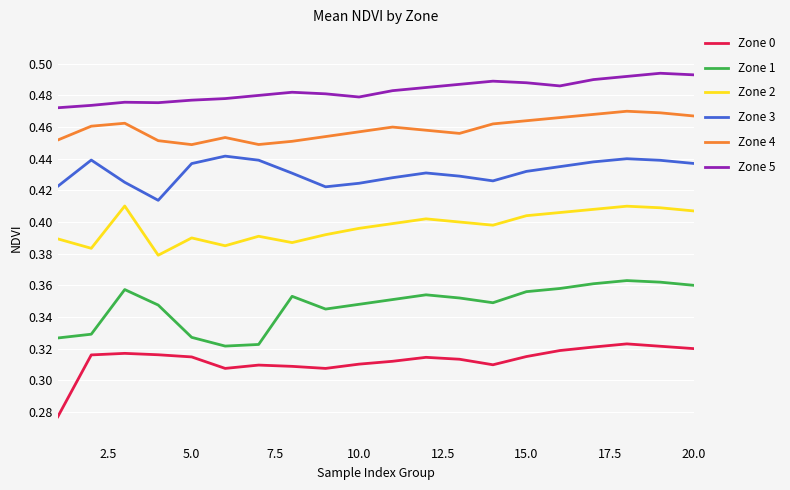

True or false: Zone 2 and Zone 4 intersect in this chart.

False